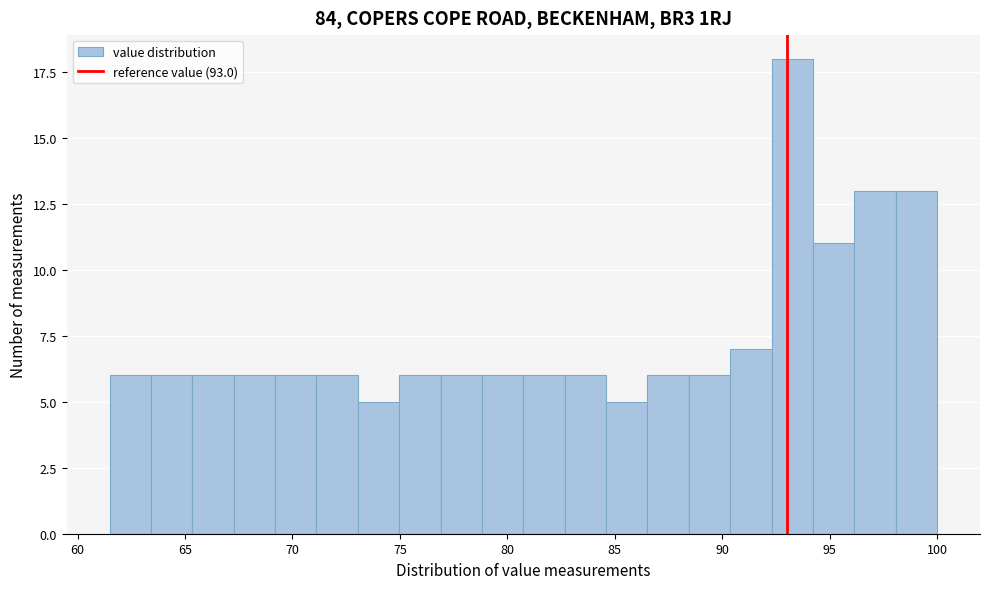

Read against the x-axis, roughly where is the centre of the tallest bar?

93.5